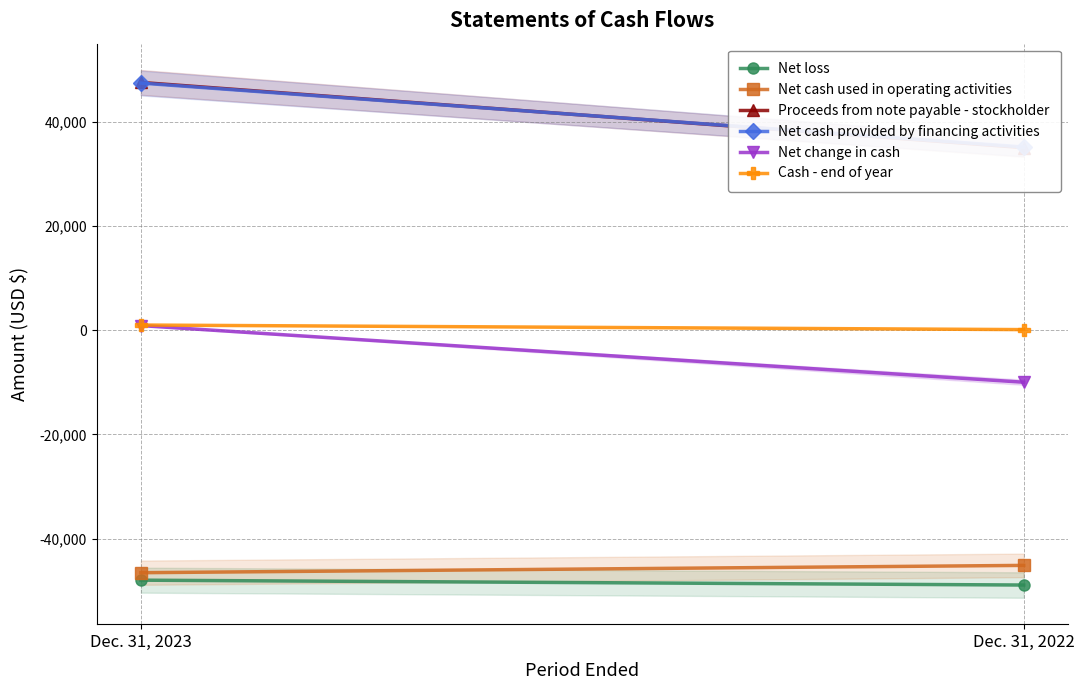

List the labels in order of Net cash used in operating activities value, largest first.

Dec. 31, 2022, Dec. 31, 2023